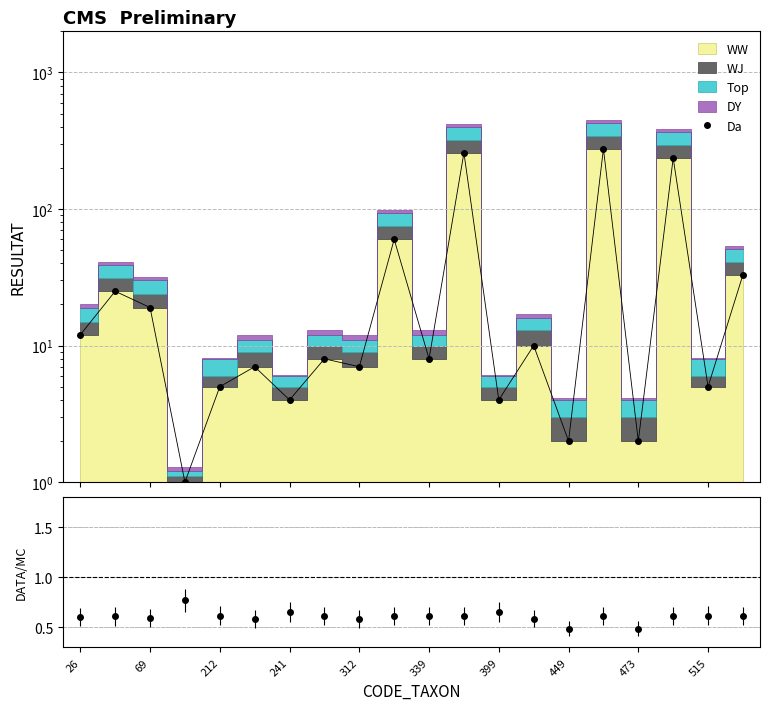

True or false: the data has more than 1 interior local peaks.

True